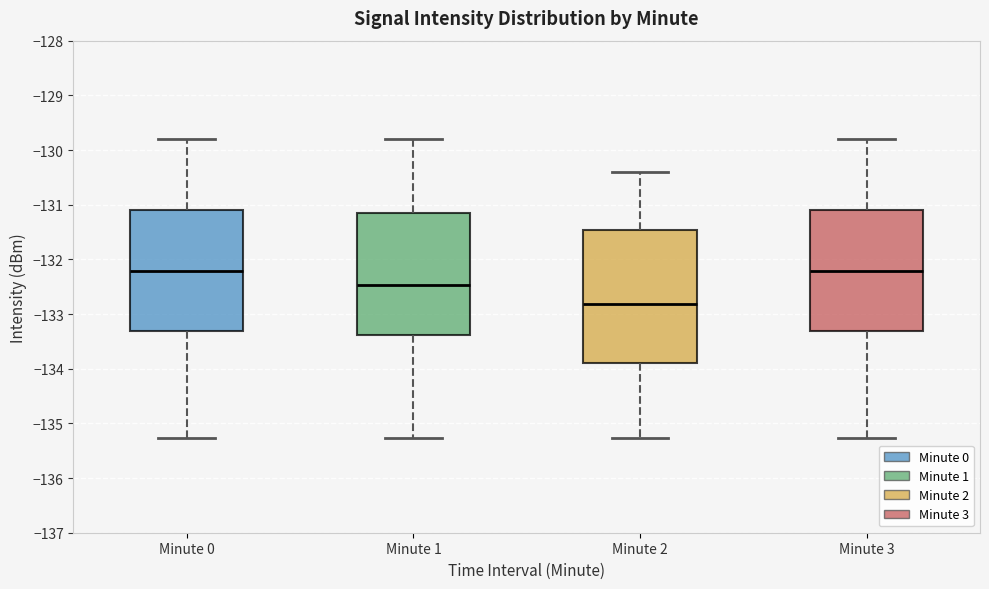

Reading left to right, transcribe this box plot: for each box, give where its median line is, the range the box spans, and where its two whiskers end, as read against the y-axis. The values are not printed on the chart, so give them approximately, as read against the axis.

Minute 0: median -132.2, box -133.3 to -131.1, whiskers -135.3 to -129.8
Minute 1: median -132.5, box -133.4 to -131.2, whiskers -135.3 to -129.8
Minute 2: median -132.8, box -133.9 to -131.5, whiskers -135.3 to -130.4
Minute 3: median -132.2, box -133.3 to -131.1, whiskers -135.3 to -129.8